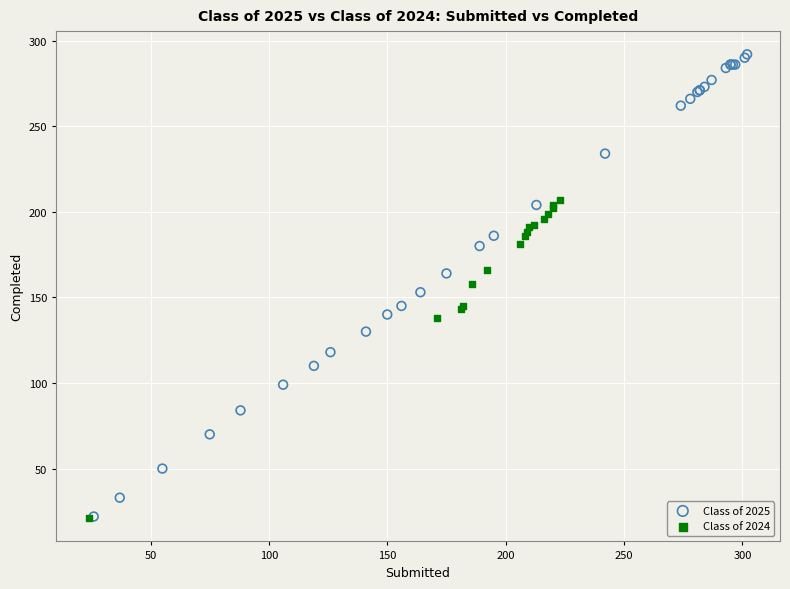

Which series reaches the maximum Y coordinate?

Class of 2025